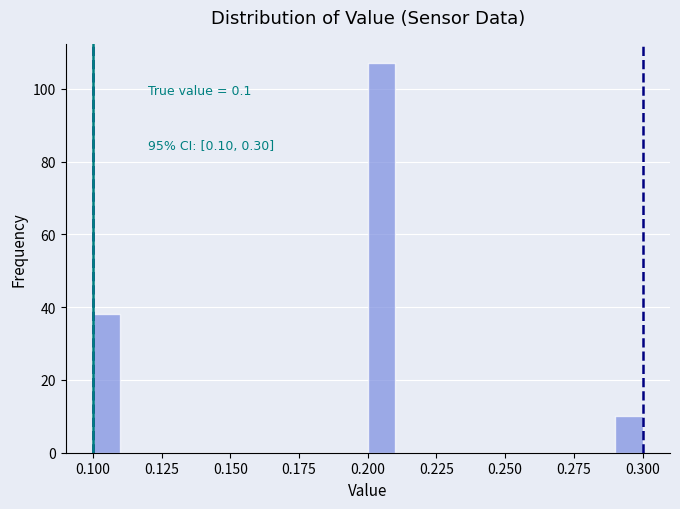

Around what value on the x-axis is the tallest bar? Give the approximate position of its centre, as read against the axis.

0.205